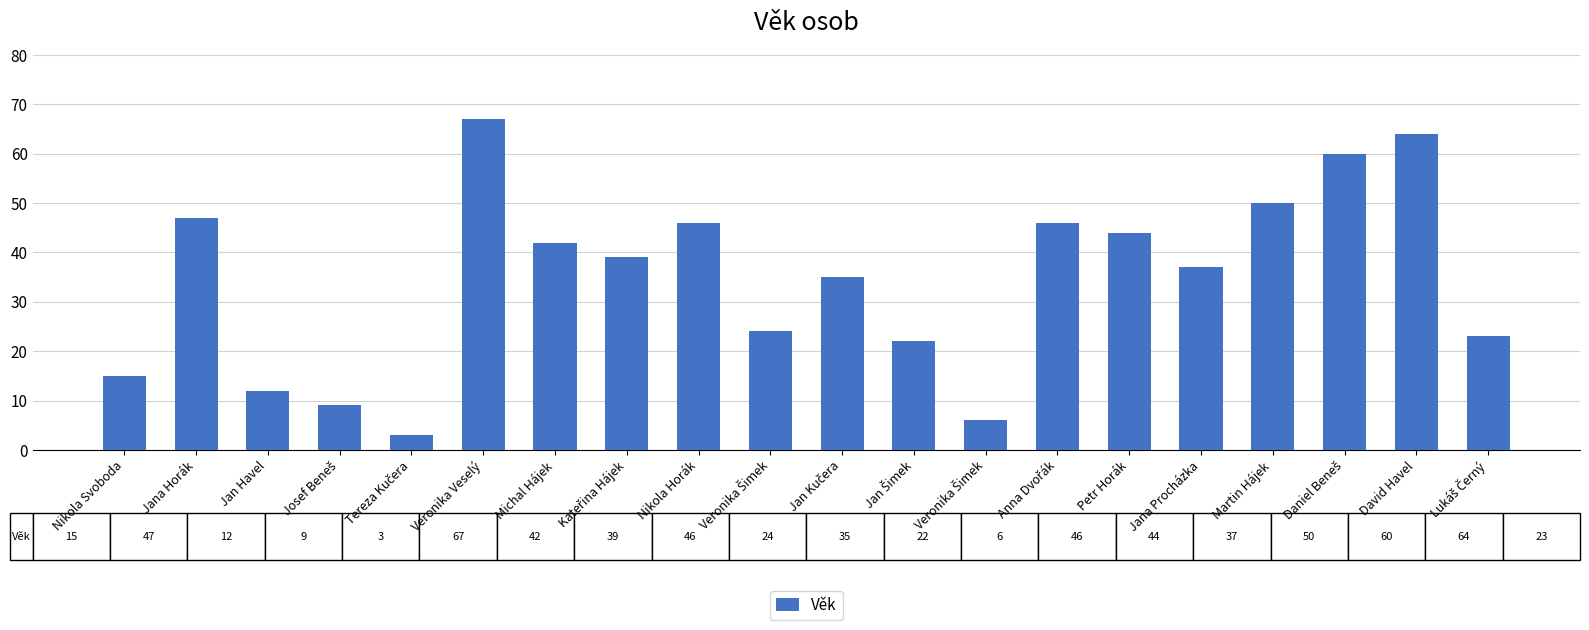

Which has a higher value, Jan Havel or Veronika Veselý?

Veronika Veselý